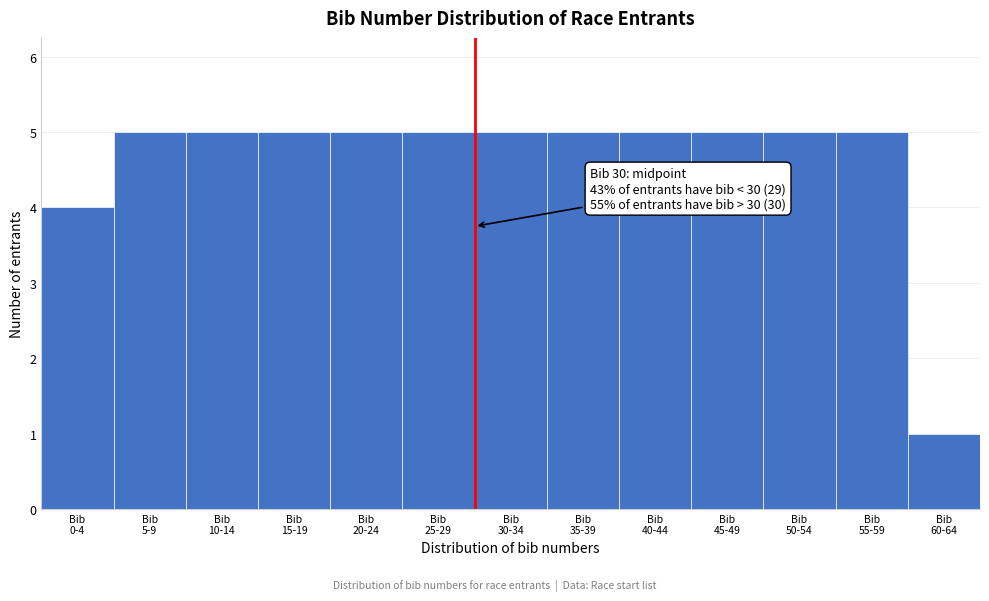

Reading left to right, extract all data points from this chart.

4	5	5	5	5	5	5	5	5	5	5	5	1